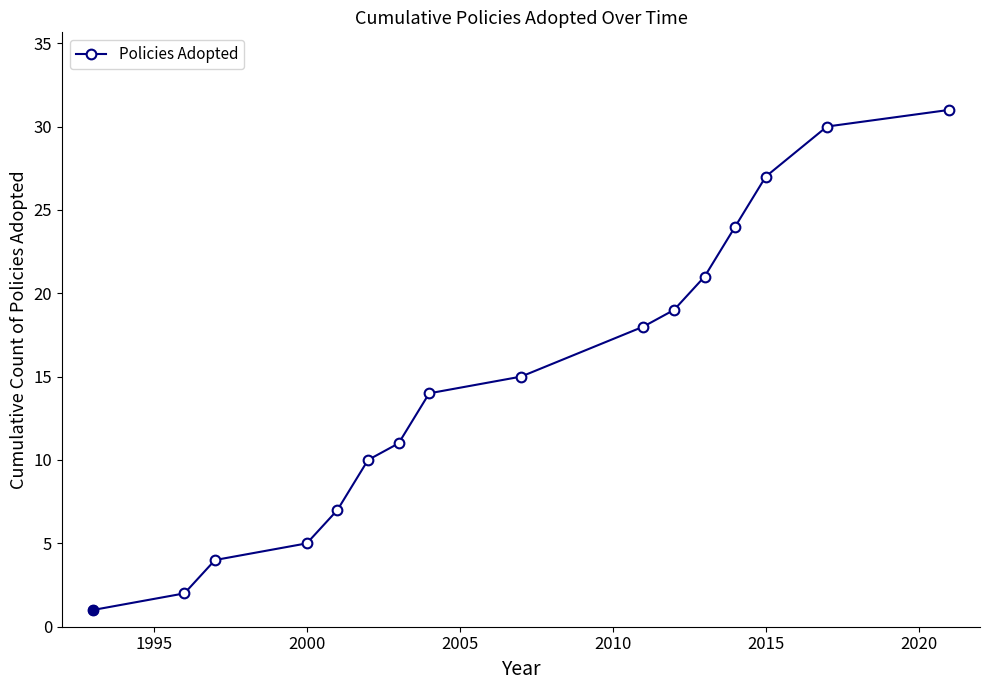

What is the difference between the maximum and minimum values?

30